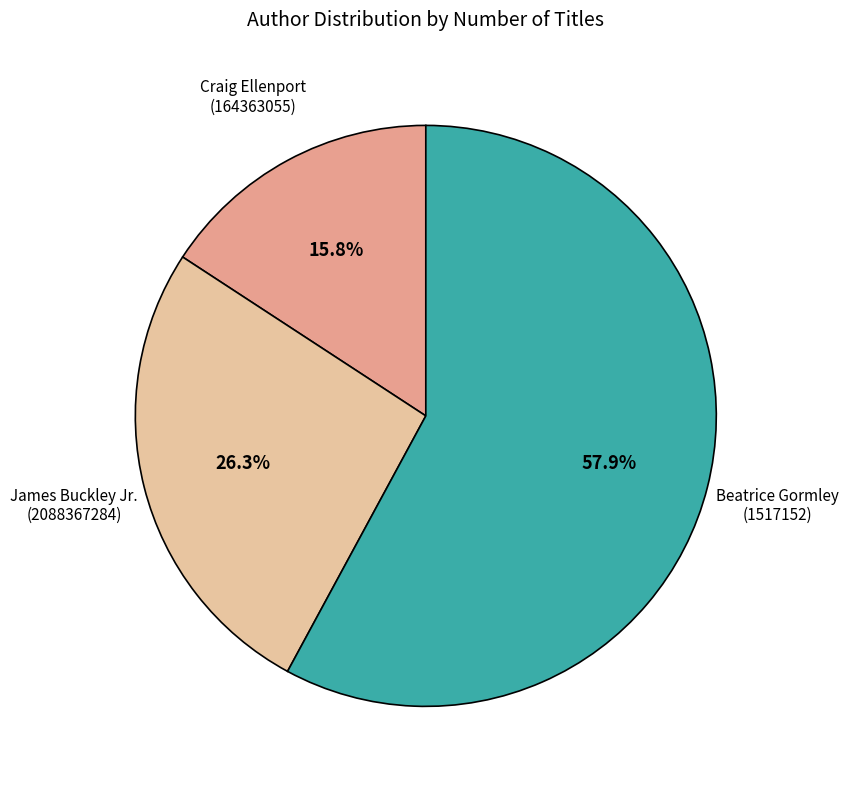

Is there a majority slice in this chart?

Yes